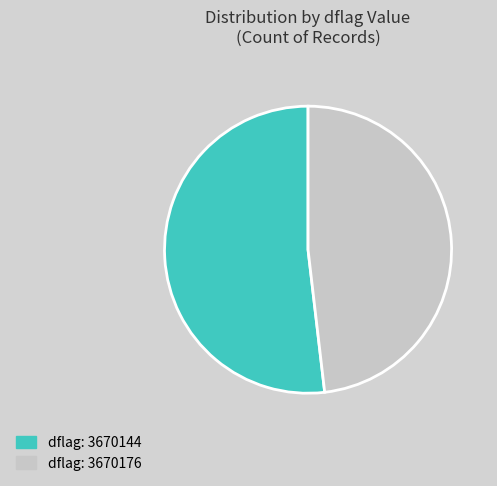

Is it true that dflag: 3670176 is 48% of the pie?

True